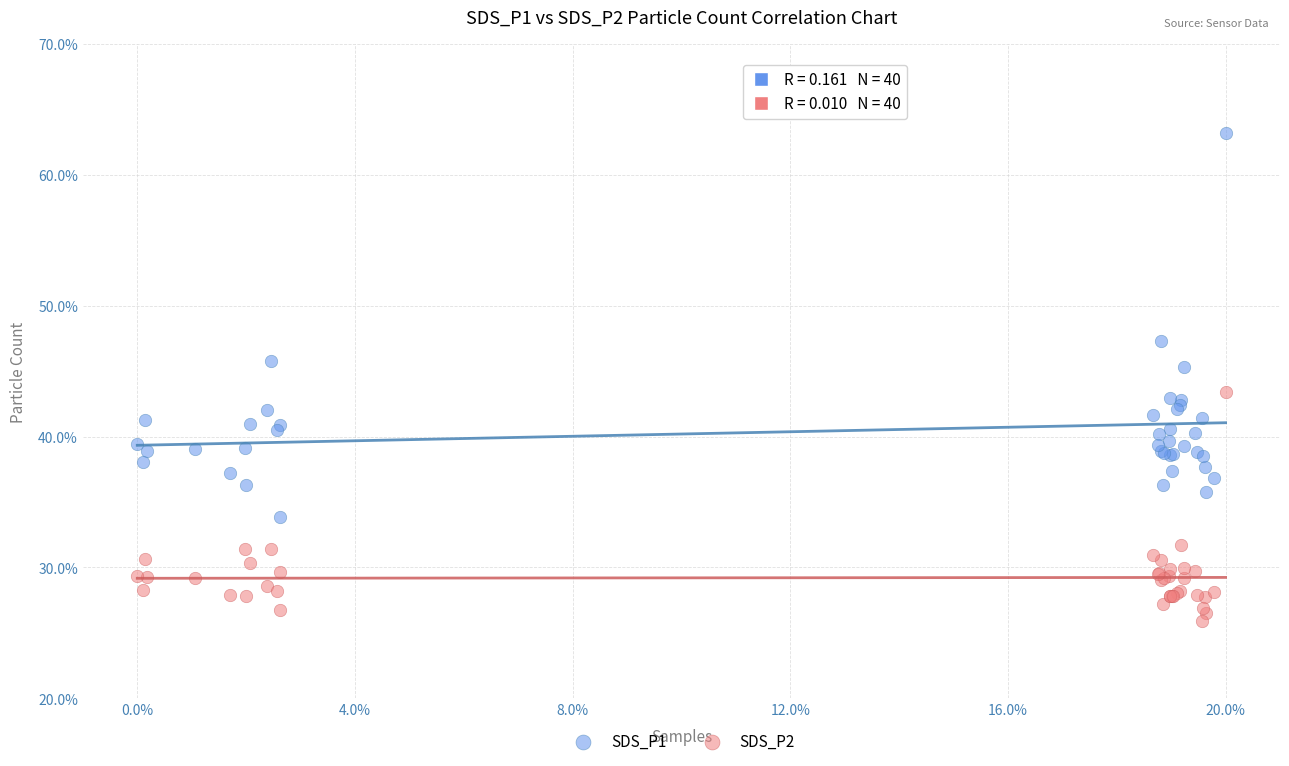

In the SDS_P1 series, what Y value is closest to 48?

47.3